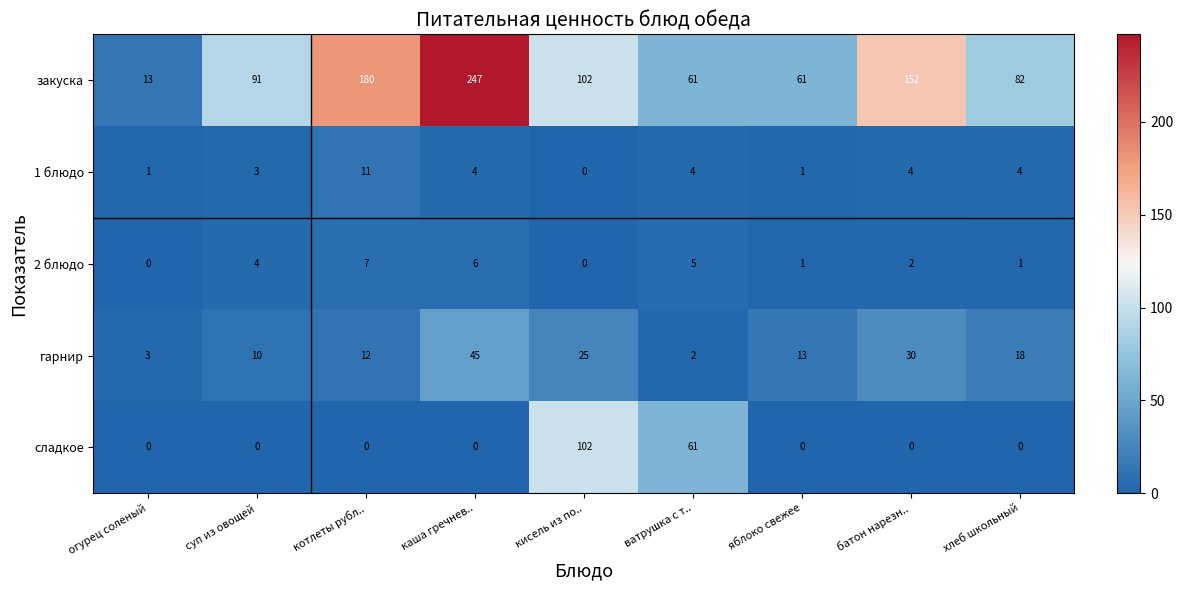

At which label does закуска reach its minimum?

огурец соленый